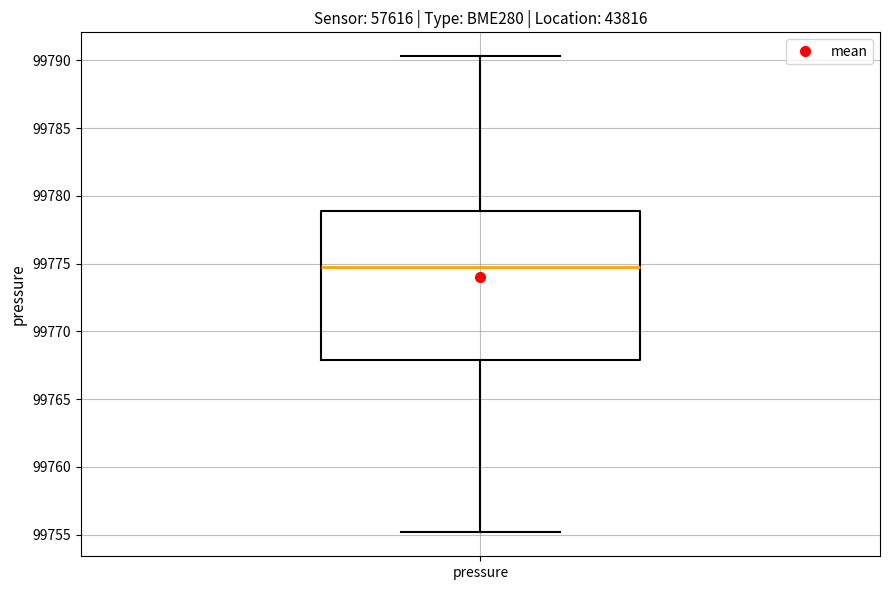

Read this box plot against the y-axis: the position of the median line, the range covered by the box, and the ends of both whiskers. The values are not printed on the chart, so give them approximately, as read against the axis.

median 99775.0, box 99768.0 to 99779.0, whiskers 99755.0 to 99790.5